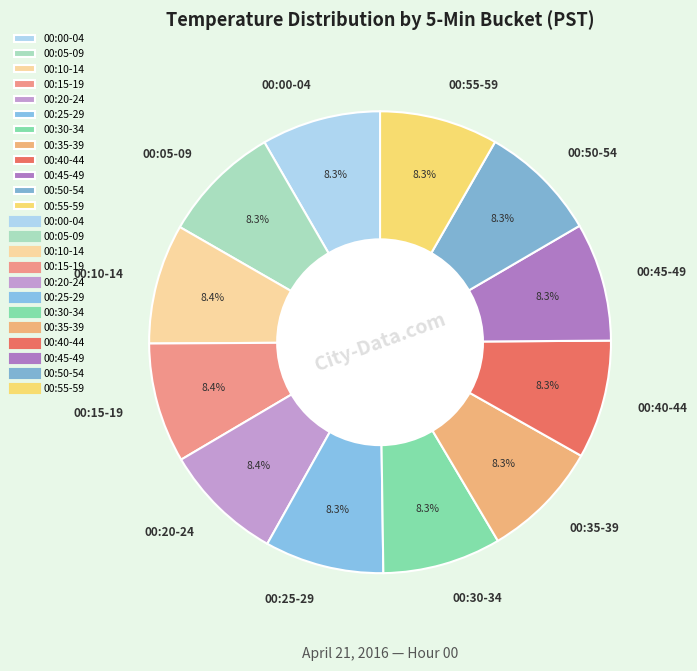

What is the total percentage of 00:50-54 and 00:00-04?

16.7%